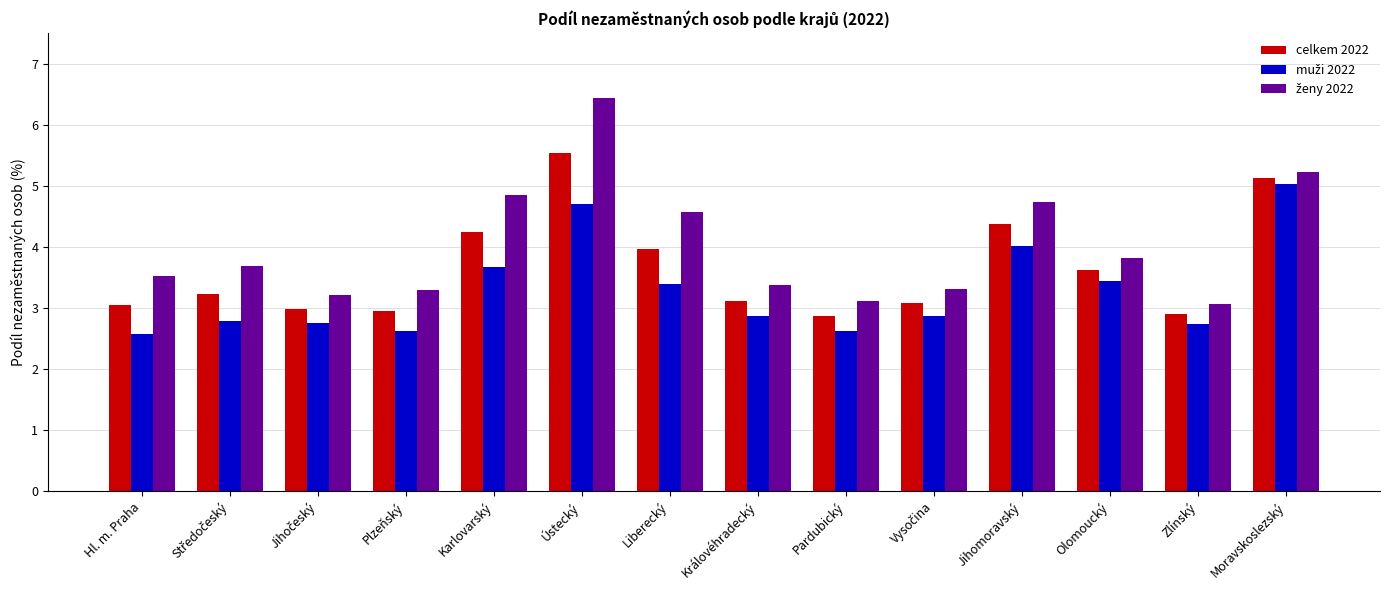

The celkem 2022 series shows 2.9 at Pardubický. True or false?

True